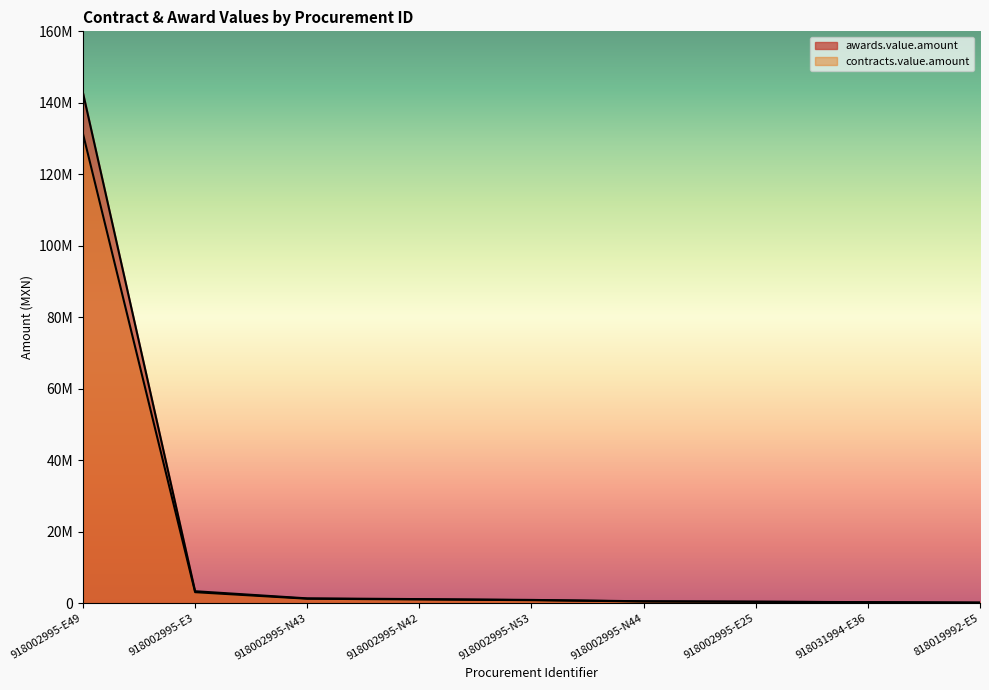

Reading left to right, extract all data points from this chart.

awards.value.amount: 142759200.0	3312000.0	1313408.7	1107426.0	879682.1	497250.0	387260.0	258041.7	122948.3
contracts.value.amount: 131338464.0	3047040.0	1208336.0	1018831.9	809307.6	457470.0	356279.2	237398.4	113112.4